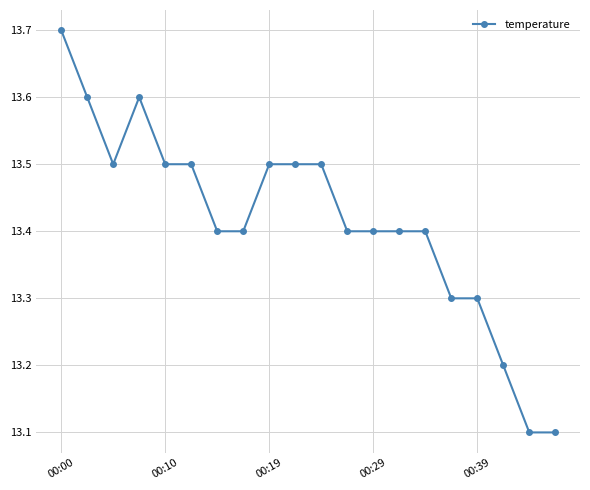

True or false: there are more than 0 points higher than both neighbors.

True